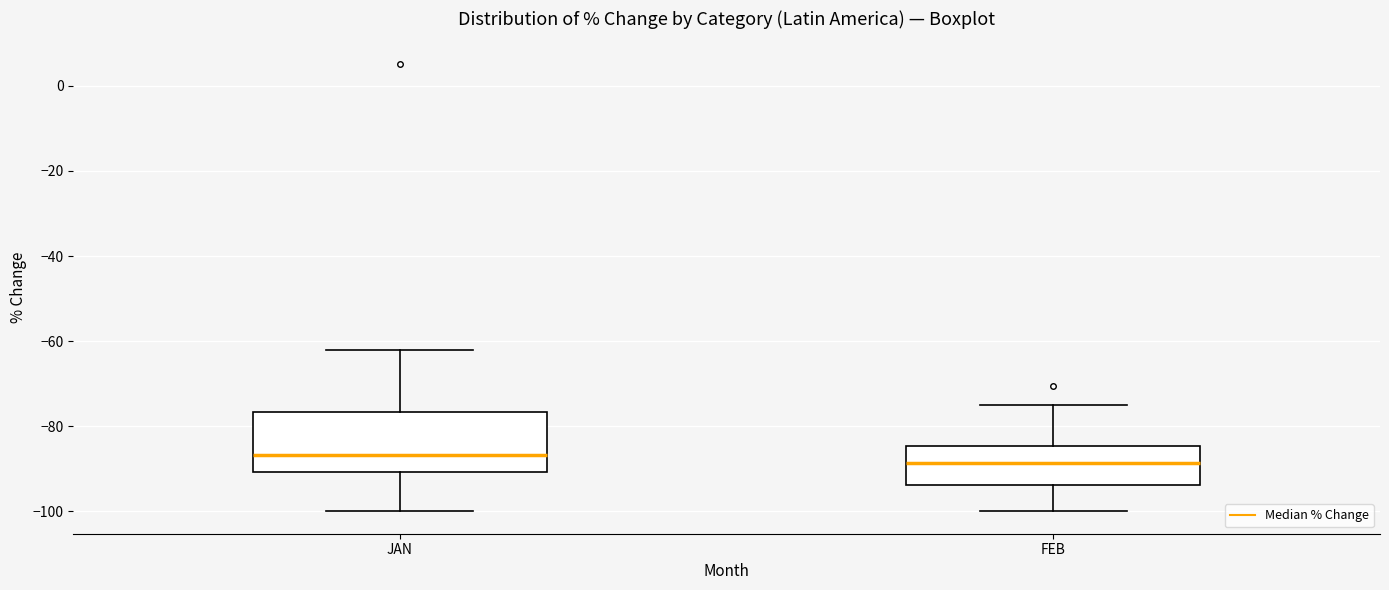

Reading left to right, read every box against the y-axis: the position of its median line, the range the box covers, and the ends of its whiskers. The values are not printed on the chart, so give them approximately, as read against the axis.

JAN: median -86, box -90 to -76, whiskers -100 to -62
FEB: median -88, box -94 to -84, whiskers -100 to -74